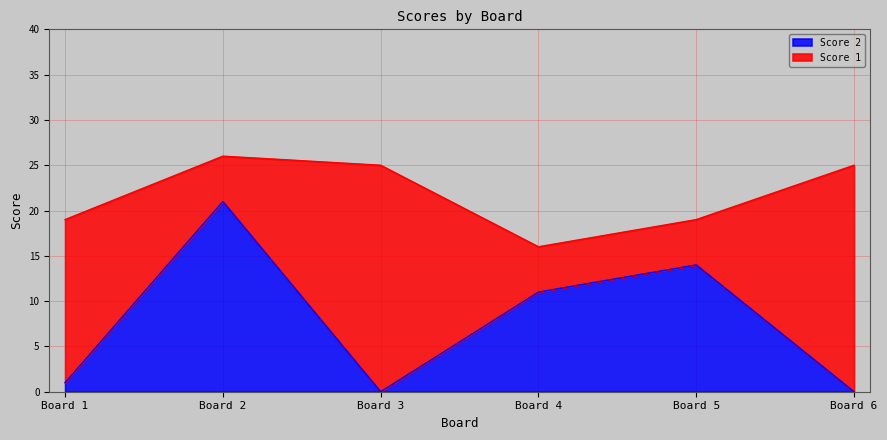

Reading left to right, what are the values for Score 2?

1	21	0	11	14	0